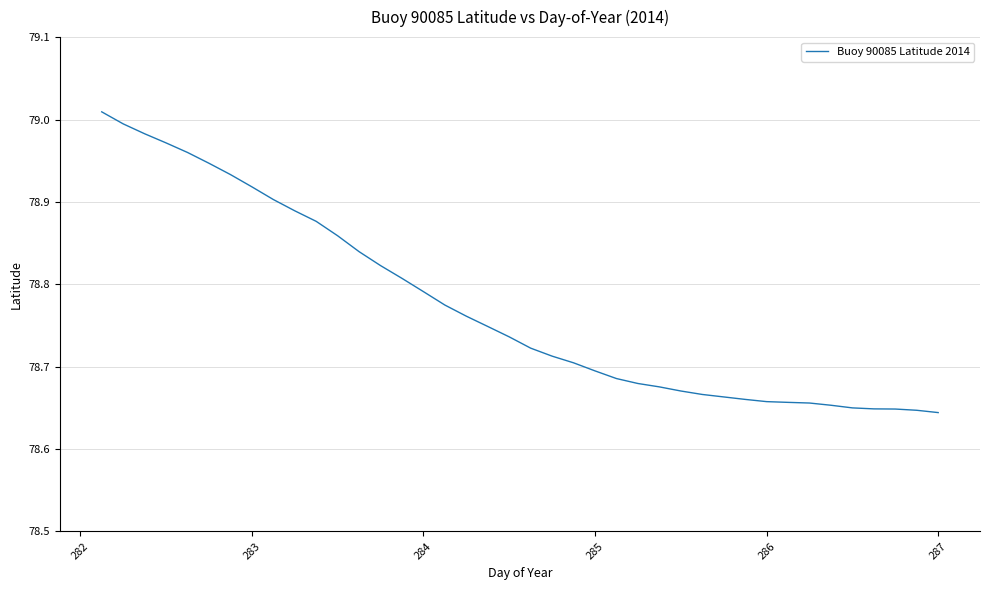

What is the sum of all values?

3150.9